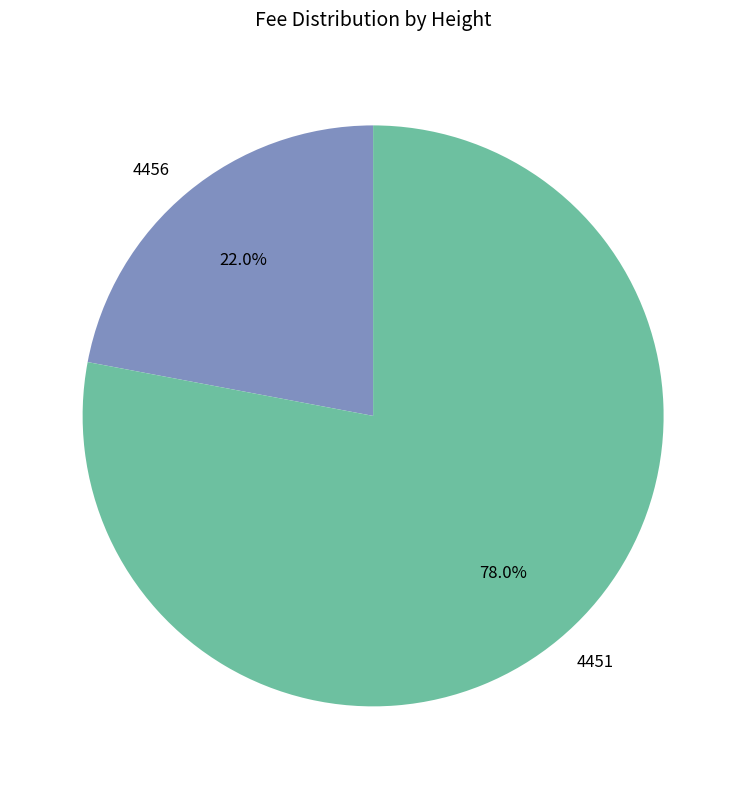

Rank the categories by value from highest to lowest.

4451, 4456